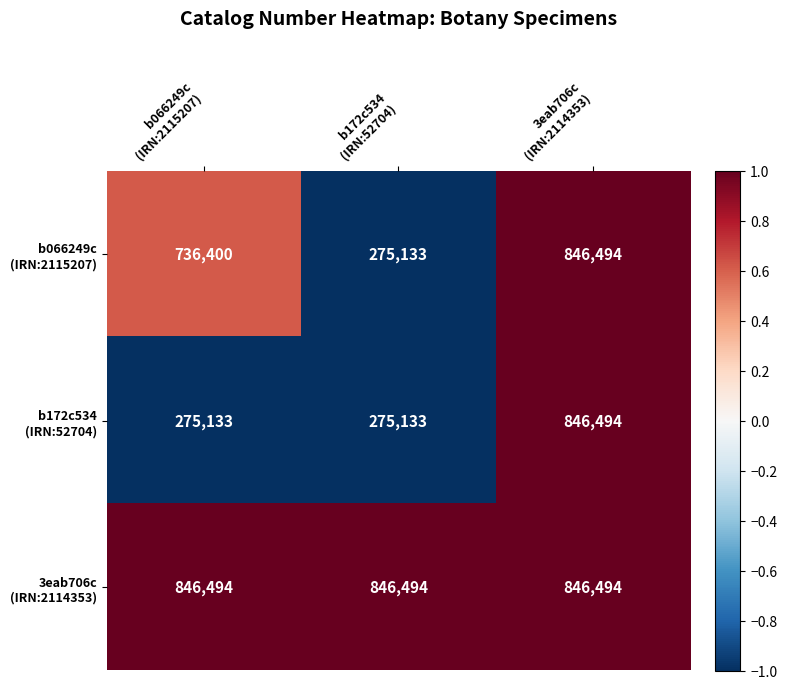

At how many categories does at least one series exceed 330082?

3